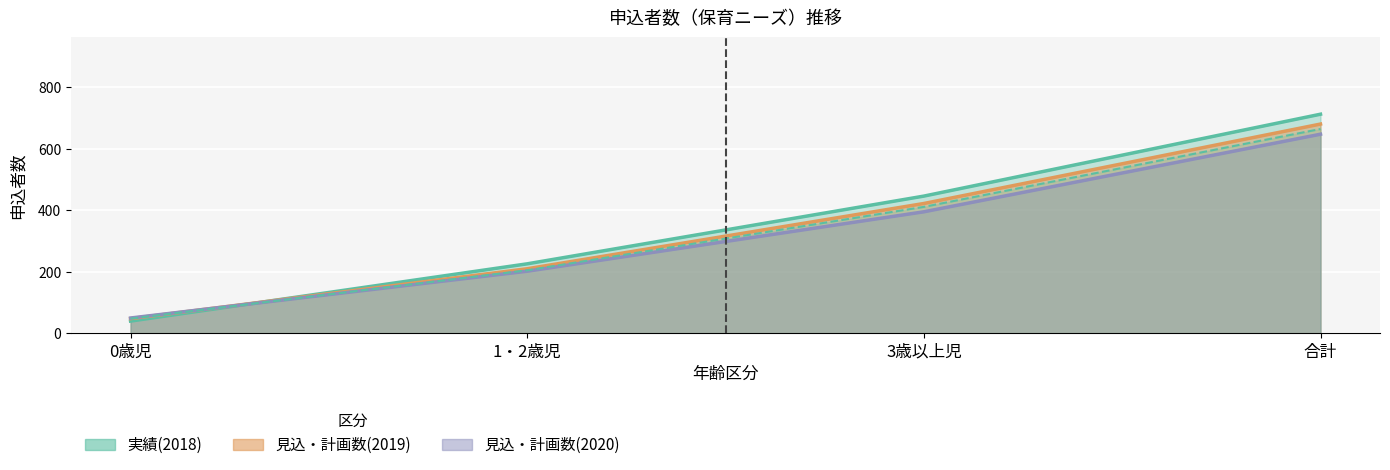

Count the number of data series in this chart.

4